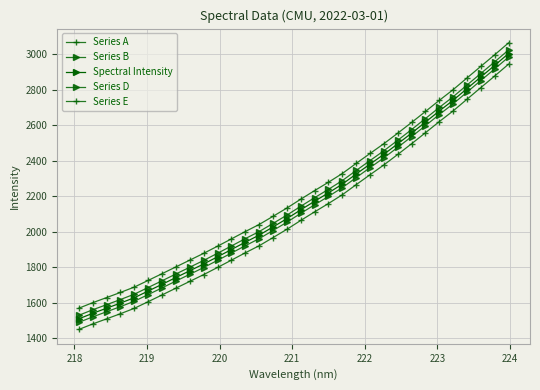

How many categories are shown in the chart?

32